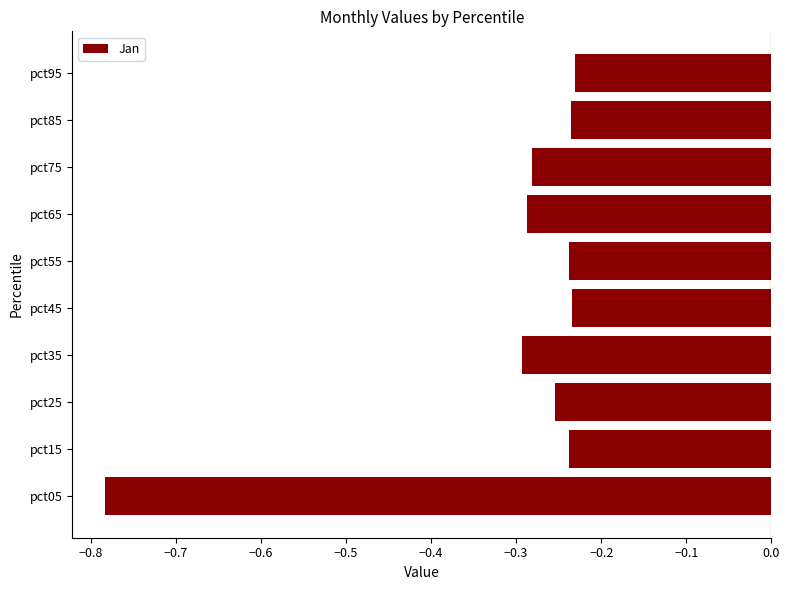

How many bars are there in total?

10